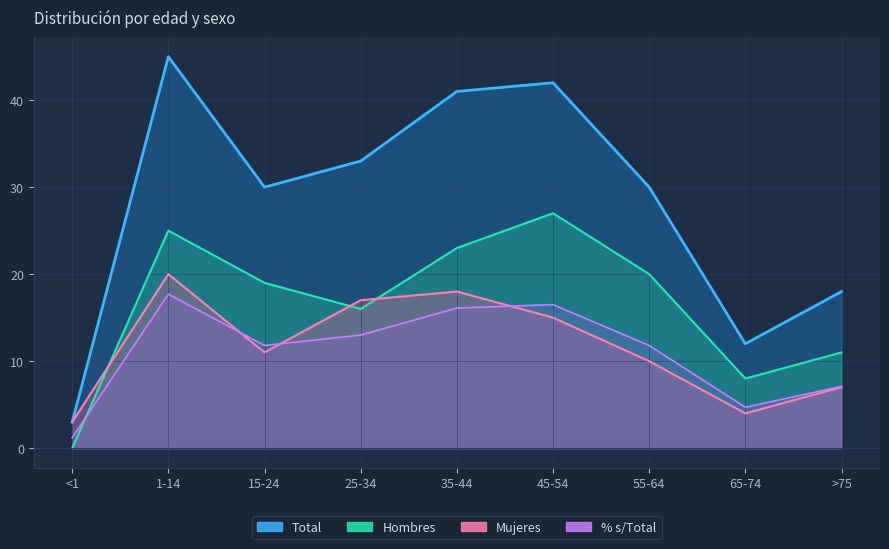

Reading left to right, list all the values displayed in this chart.

Hombres: 0.0	25.0	19.0	16.0	23.0	27.0	20.0	8.0	11.0
Mujeres: 3.0	20.0	11.0	17.0	18.0	15.0	10.0	4.0	7.0
Total: 3.0	45.0	30.0	33.0	41.0	42.0	30.0	12.0	18.0
Porcentaje: 1.2	17.7	11.8	13.0	16.1	16.5	11.8	4.7	7.1